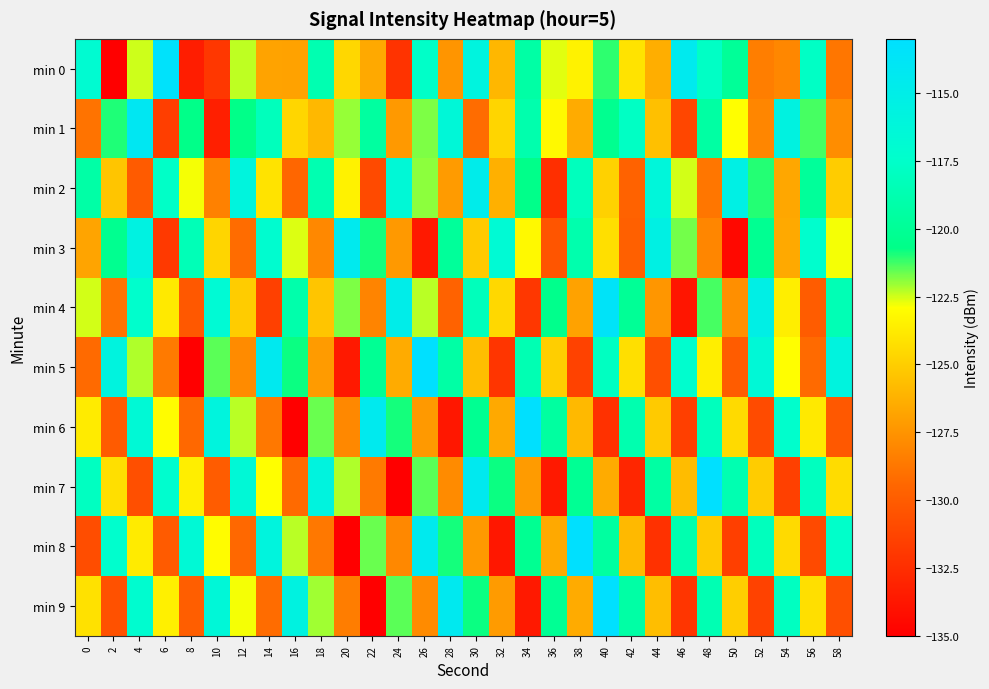

Reading left to right, extract all data points from this chart.

min 0: 0=-116.9	2=-134.9	4=-122.5	6=-113.3	8=-133.4	10=-132.0	12=-122.3	14=-126.9	16=-126.9	18=-118.7	20=-124.6	22=-126.6	24=-132.2	26=-117.6	28=-127.5	30=-115.8	32=-126.0	34=-119.3	36=-122.6	38=-123.4	40=-121.1	42=-124.1	44=-126.4	46=-114.5	48=-117.7	50=-119.9	52=-128.4	54=-128.1	56=-117.7	58=-128.8
min 1: 0=-128.9	2=-121.0	4=-114.1	6=-131.6	8=-120.6	10=-133.3	12=-120.6	14=-118.2	16=-124.7	18=-126.0	20=-122.0	22=-119.5	24=-127.3	26=-121.8	28=-116.4	30=-129.2	32=-124.7	34=-118.9	36=-123.1	38=-126.5	40=-120.3	42=-117.8	44=-125.6	46=-131.2	48=-119.4	50=-122.9	52=-128.1	54=-115.7	56=-121.3	58=-127.8
min 2: 0=-119.2	2=-125.4	4=-130.1	6=-117.6	8=-122.8	10=-128.3	12=-115.9	14=-124.1	16=-129.5	18=-118.7	20=-123.4	22=-131.0	24=-116.5	26=-121.9	28=-127.2	30=-114.8	32=-126.3	34=-120.6	36=-132.4	38=-118.1	40=-124.9	42=-129.7	44=-116.2	46=-122.5	48=-128.8	50=-115.3	52=-121.0	54=-126.7	56=-119.8	58=-125.1
min 3: 0=-126.8	2=-120.3	4=-115.6	6=-131.9	8=-118.4	10=-124.7	12=-129.2	14=-117.1	16=-122.6	18=-128.0	20=-114.5	22=-120.9	24=-127.3	26=-133.6	28=-119.8	30=-125.2	32=-116.7	34=-123.1	36=-130.4	38=-118.9	40=-124.3	42=-129.8	44=-115.4	46=-121.7	48=-128.1	50=-134.5	52=-120.2	54=-126.6	56=-117.3	58=-122.8
min 4: 0=-122.5	2=-128.9	4=-117.4	6=-123.8	8=-130.2	10=-116.7	12=-125.1	14=-131.5	16=-119.0	18=-125.4	20=-121.8	22=-128.2	24=-114.9	26=-122.3	28=-129.7	30=-118.2	32=-124.6	34=-132.0	36=-120.5	38=-126.9	40=-113.6	42=-120.0	44=-127.4	46=-133.8	48=-121.3	50=-127.7	52=-115.2	54=-123.6	56=-130.0	58=-118.5
min 5: 0=-129.3	2=-115.8	4=-122.2	6=-128.6	8=-135.0	10=-121.5	12=-127.9	14=-114.4	16=-120.8	18=-127.2	20=-133.6	22=-120.1	24=-126.5	26=-112.9	28=-119.3	30=-125.7	32=-132.1	34=-118.6	36=-125.0	38=-131.4	40=-117.9	42=-124.3	44=-130.7	46=-117.2	48=-123.6	50=-130.0	52=-116.5	54=-122.9	56=-129.3	58=-115.8
min 6: 0=-123.7	2=-130.1	4=-116.6	6=-123.0	8=-129.4	10=-115.9	12=-122.3	14=-128.7	16=-135.1	18=-121.6	20=-128.0	22=-114.5	24=-120.9	26=-127.3	28=-133.7	30=-120.2	32=-126.6	34=-113.1	36=-119.5	38=-125.9	40=-132.3	42=-118.8	44=-125.2	46=-131.6	48=-118.1	50=-124.5	52=-130.9	54=-117.4	56=-123.8	58=-130.2
min 7: 0=-117.9	2=-124.3	4=-130.7	6=-117.2	8=-123.6	10=-130.0	12=-116.5	14=-122.9	16=-129.3	18=-115.8	20=-122.2	22=-128.6	24=-135.0	26=-121.5	28=-127.9	30=-114.4	32=-120.8	34=-127.2	36=-133.6	38=-120.1	40=-126.5	42=-132.9	44=-119.4	46=-125.8	48=-112.3	50=-118.7	52=-125.1	54=-131.5	56=-118.0	58=-124.4
min 8: 0=-130.8	2=-117.3	4=-123.7	6=-130.1	8=-116.6	10=-123.0	12=-129.4	14=-115.9	16=-122.3	18=-128.7	20=-135.1	22=-121.6	24=-128.0	26=-114.5	28=-120.9	30=-127.3	32=-133.7	34=-120.2	36=-126.6	38=-113.1	40=-119.5	42=-125.9	44=-132.3	46=-118.8	48=-125.2	50=-131.6	52=-118.1	54=-124.5	56=-131.0	58=-117.5
min 9: 0=-124.2	2=-130.6	4=-117.1	6=-123.5	8=-129.9	10=-116.4	12=-122.8	14=-129.2	16=-115.7	18=-122.1	20=-128.5	22=-135.0	24=-121.5	26=-127.9	28=-114.4	30=-120.8	32=-127.2	34=-133.6	36=-120.1	38=-126.5	40=-112.9	42=-119.3	44=-125.7	46=-132.1	48=-118.6	50=-125.0	52=-131.4	54=-117.9	56=-124.3	58=-130.7